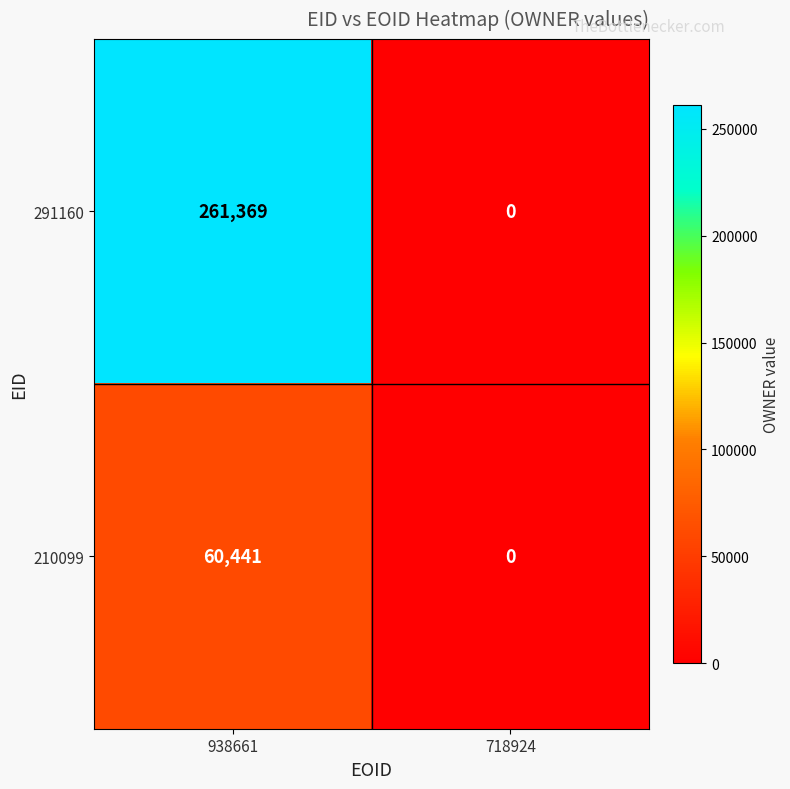

What is the sum of the 210099 values at 938661 and 718924?

60441